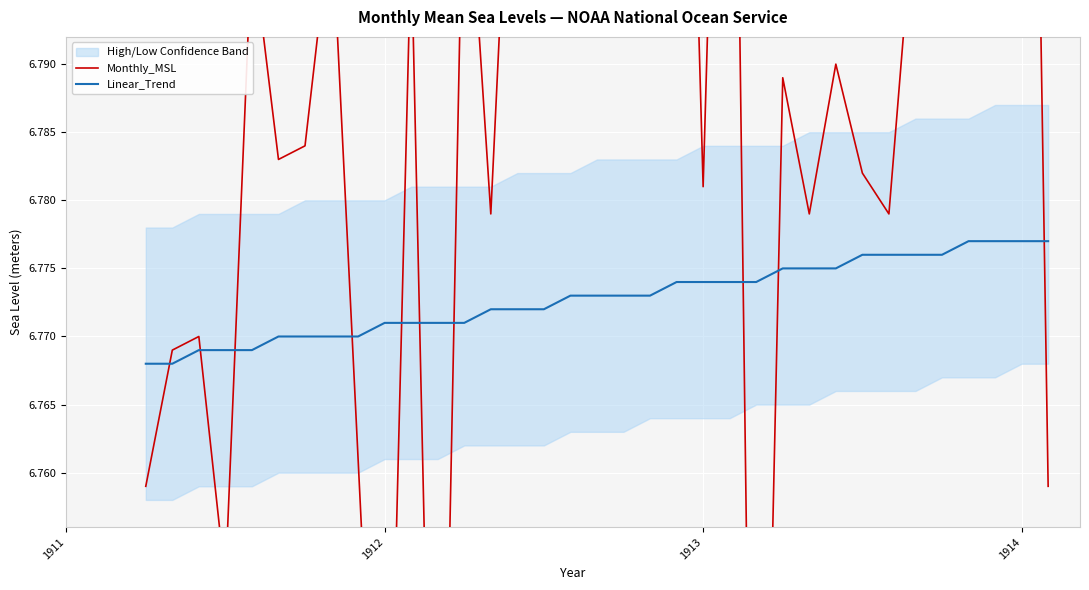

Is it true that Linear_Trend equals 9.5 at 1913?

False